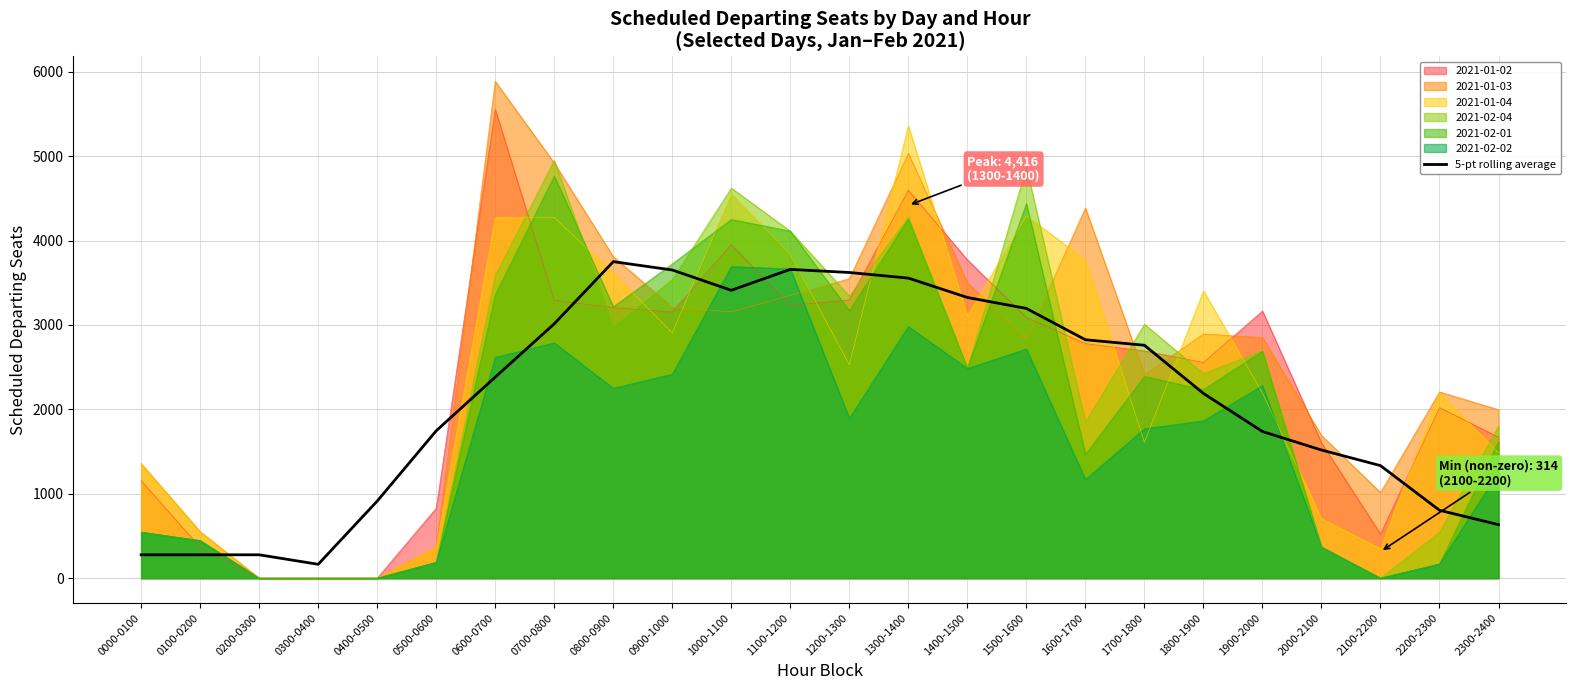

List the labels in order of value, largest first.

0800-0900, 1100-1200, 0900-1000, 1200-1300, 1300-1400, 1000-1100, 1400-1500, 1500-1600, 0700-0800, 1600-1700, 1700-1800, 0600-0700, 1800-1900, 0500-0600, 1900-2000, 2000-2100, 2100-2200, 0400-0500, 2200-2300, 2300-2400, 0000-0100, 0100-0200, 0200-0300, 0300-0400